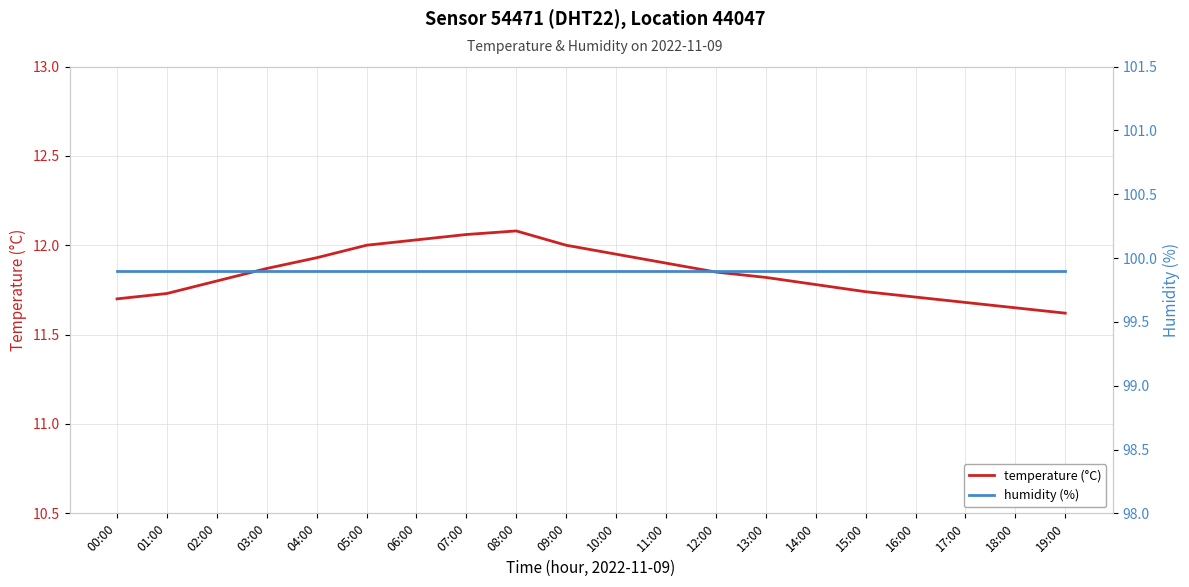

True or false: temperature (°C) and humidity (%) cross at least once.

False